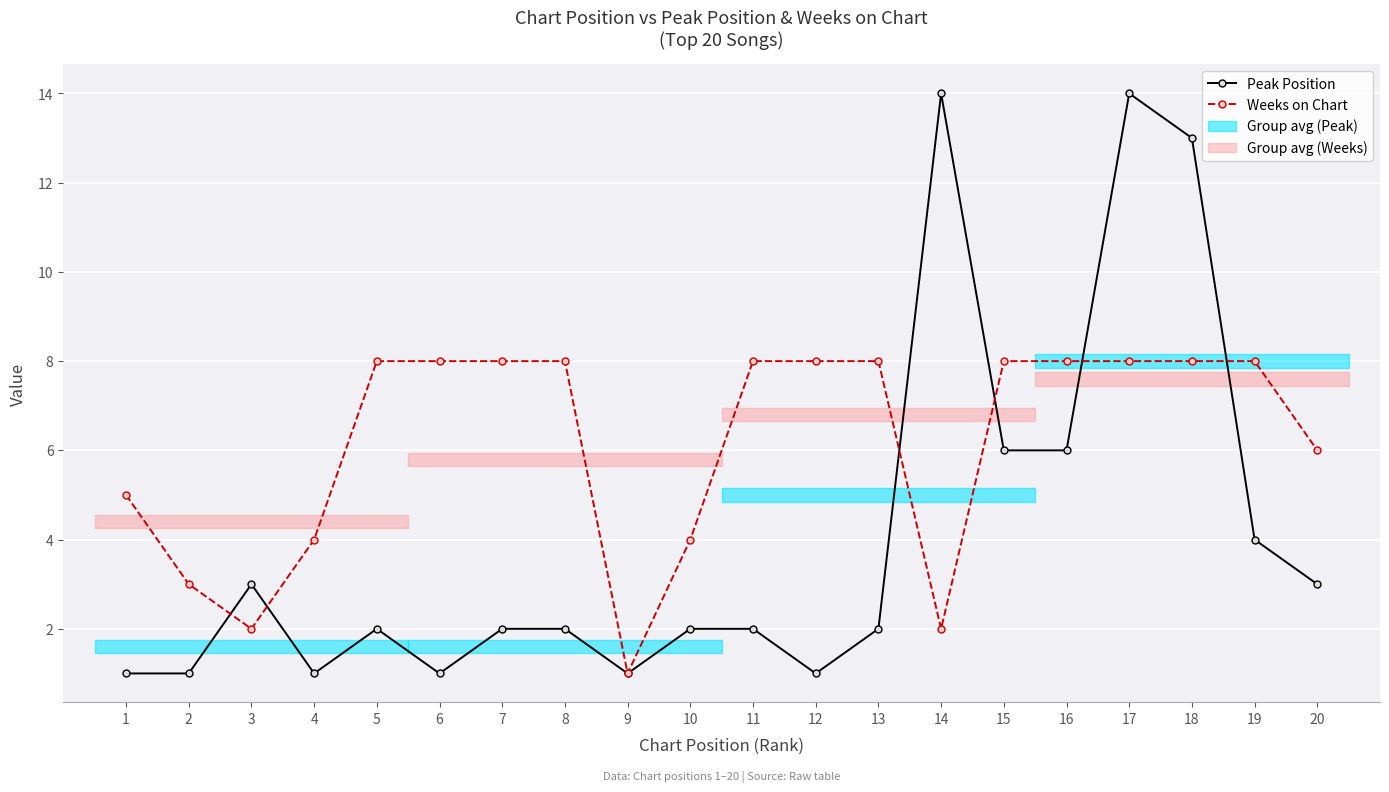

What is the difference between the maximum and minimum values in the Peak Position series?

13